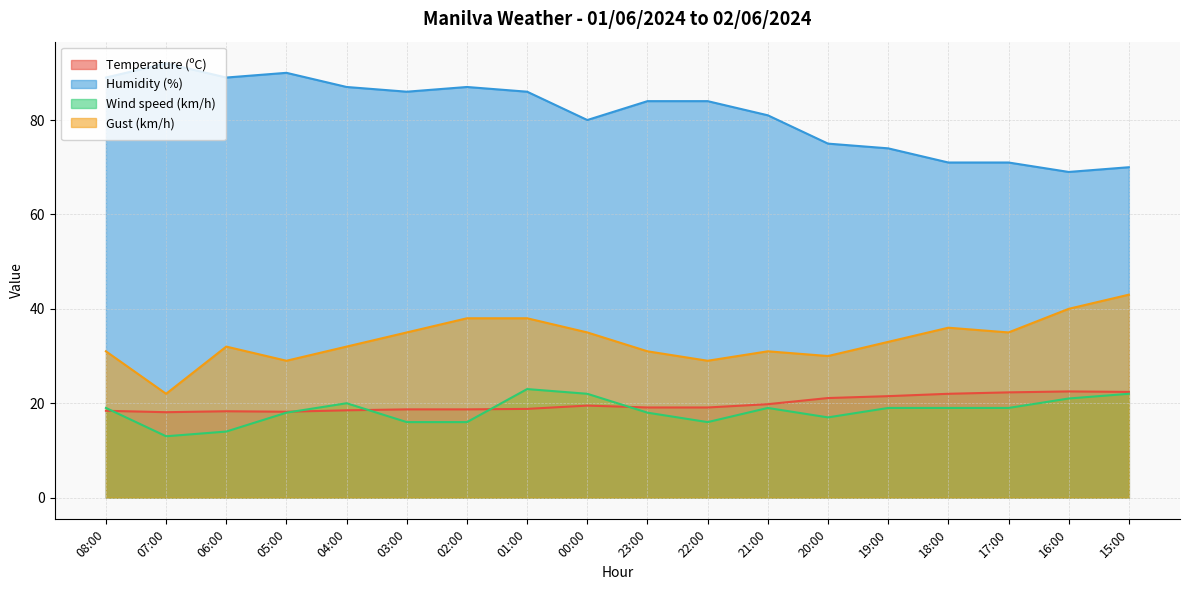

What is the maximum value shown in the chart?

92.0